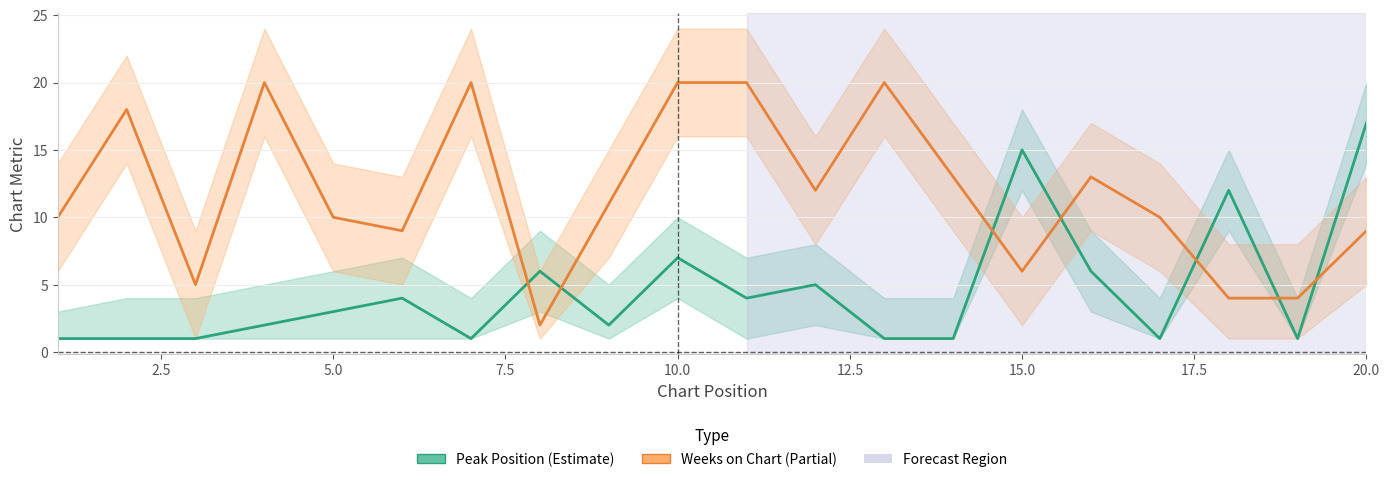

What is the sum of all Weeks on Chart values?

236